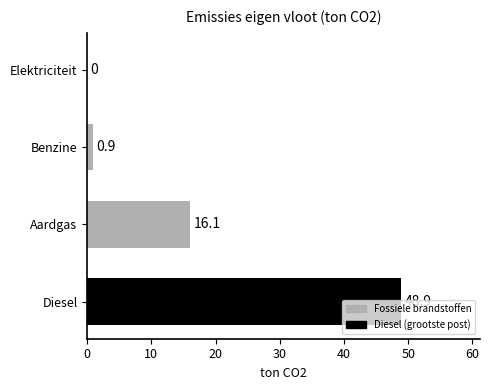

The chart shows a value of 16.1 at Aardgas. True or false?

True